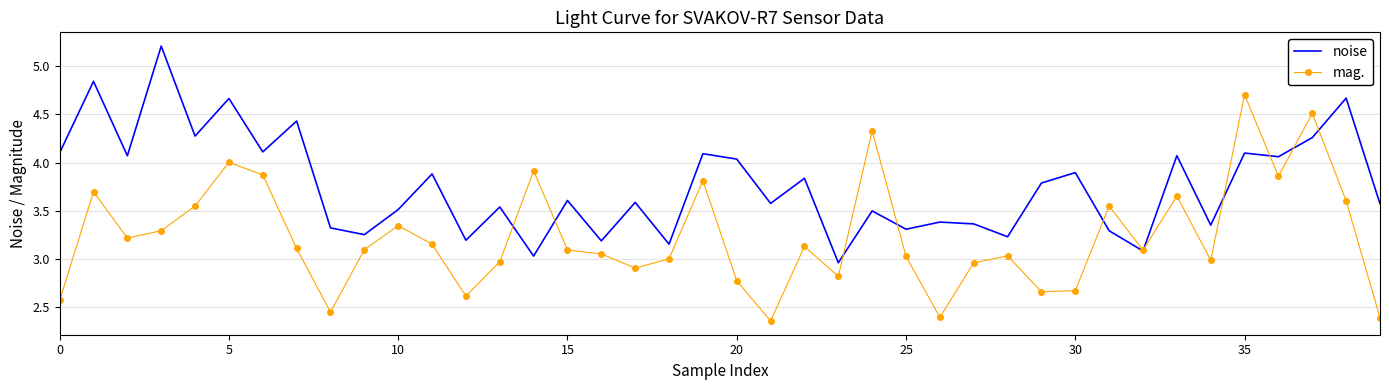

True or false: noise and mag. intersect in this chart.

True